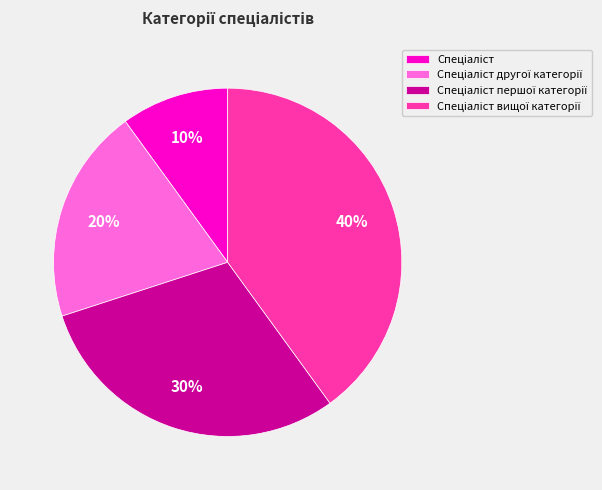

Is there any slice that represents more than half of the pie?

No